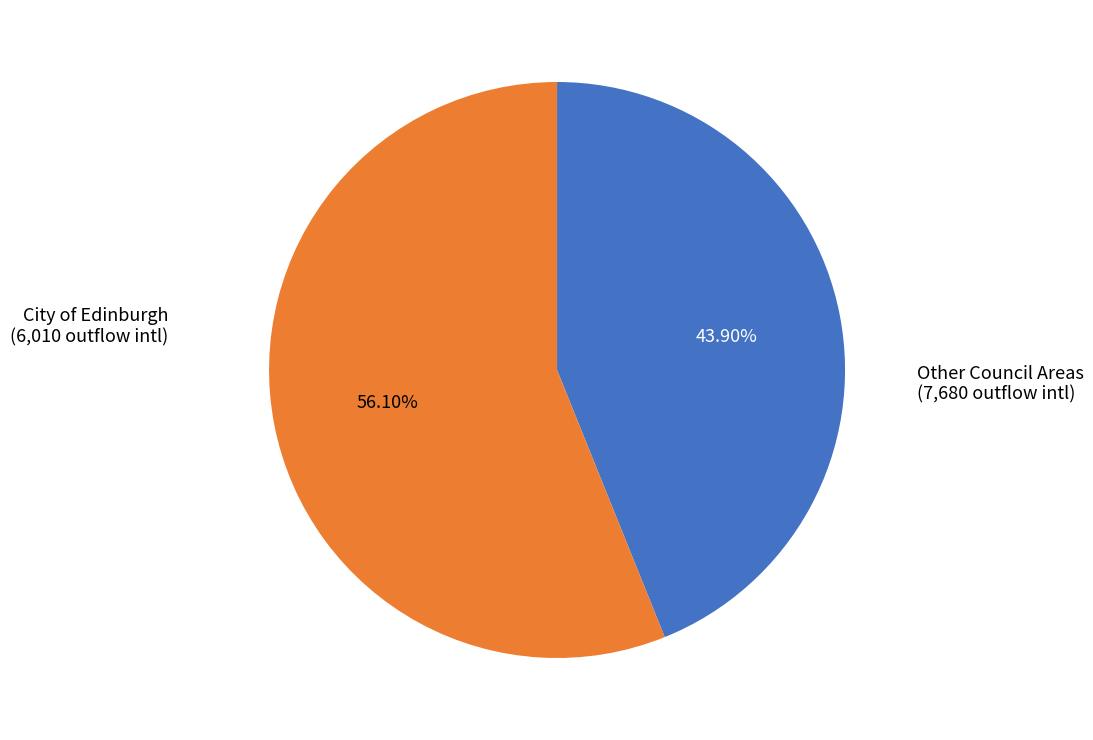

Is there a majority slice in this chart?

Yes